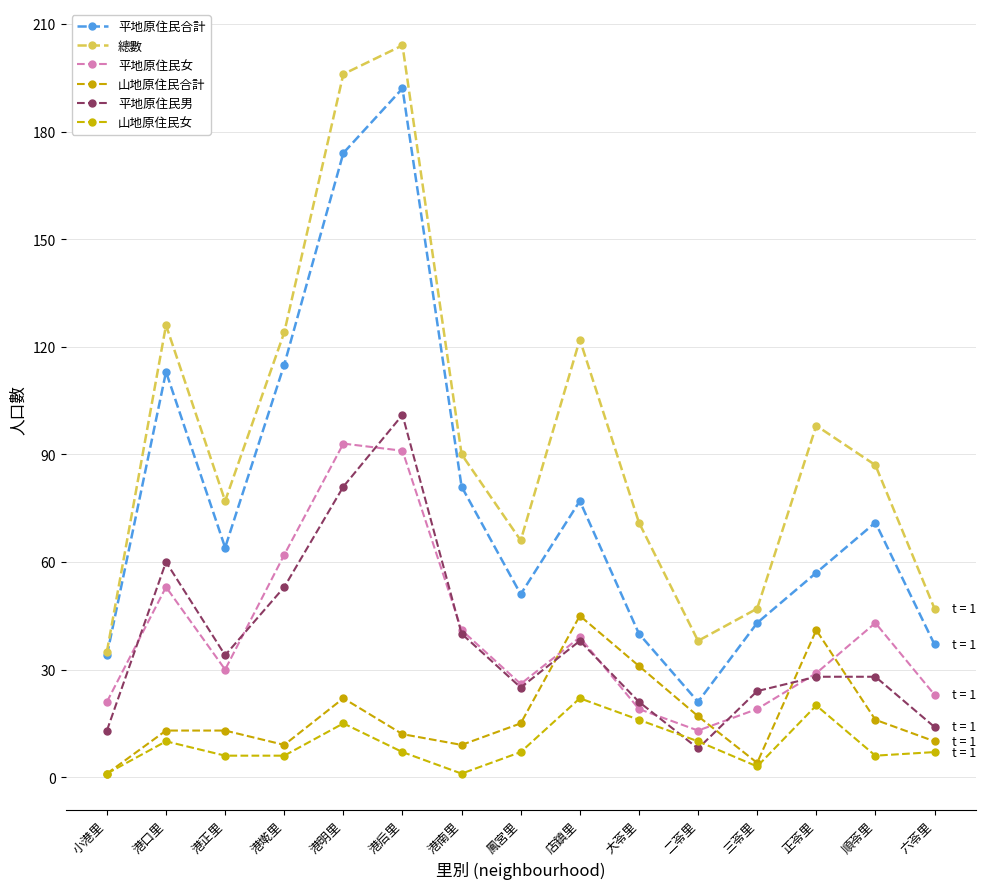

Is the value of 平地原住民男 at 小港里 greater than the value of 總數 at 六苓里?

No